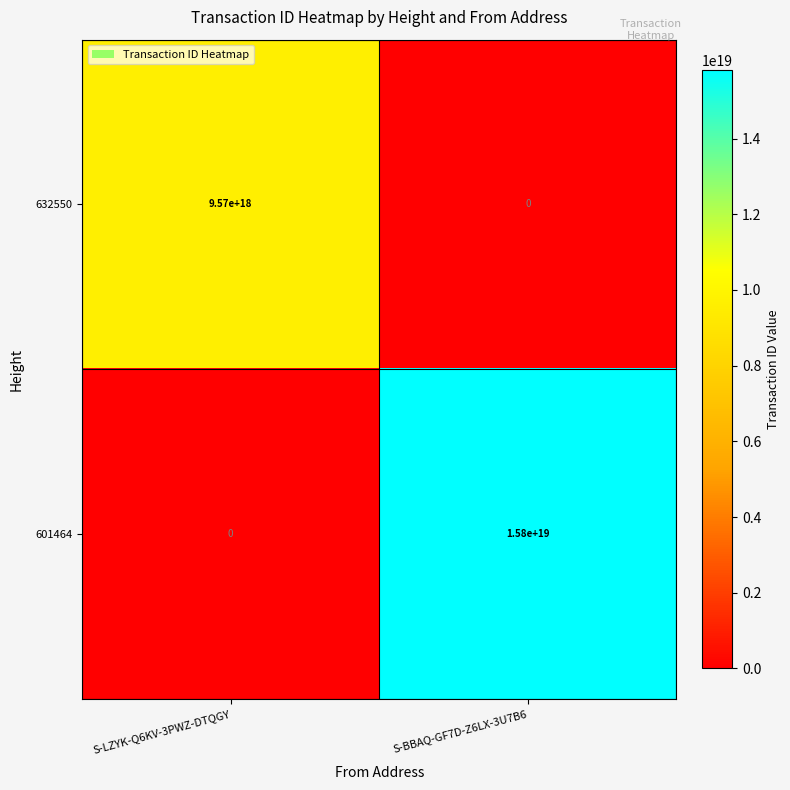

Rank the series by their average value, from lowest to highest.

632550, 601464